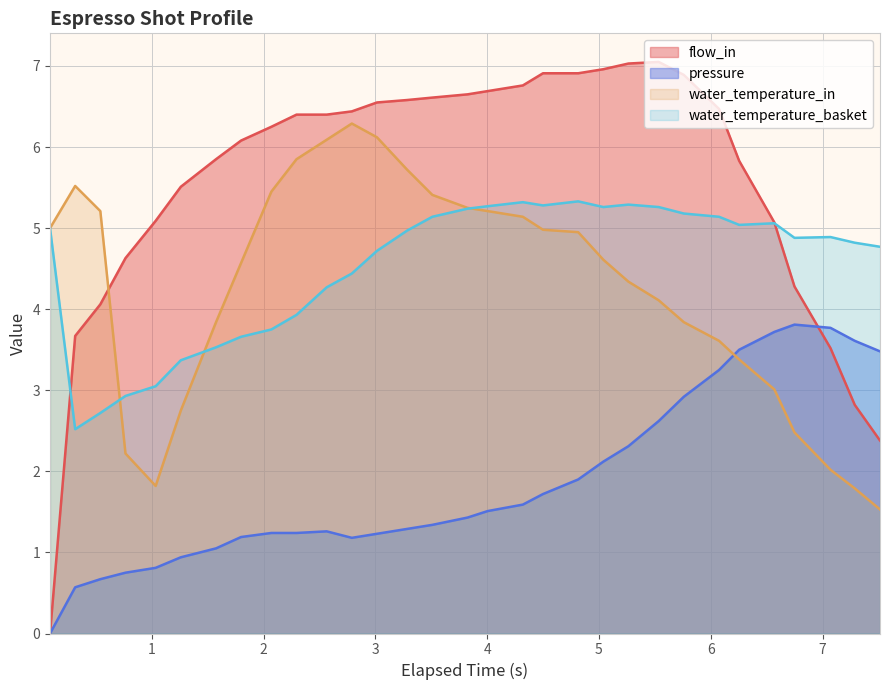

How many categories are shown in the chart?

31